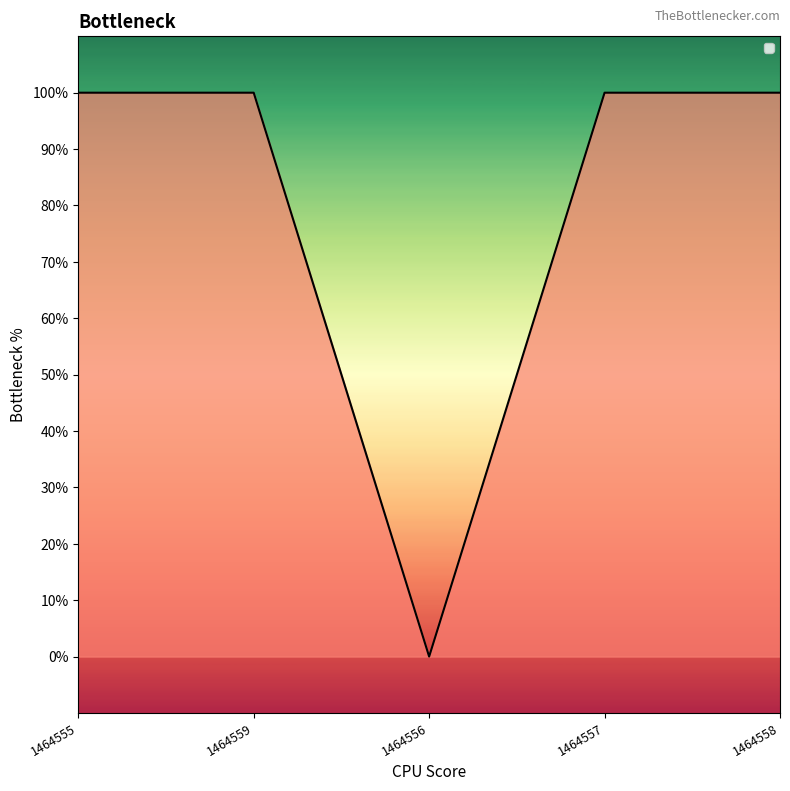

Approximately how many times larger is the value at 1464555 compared to 1464559?

1.0